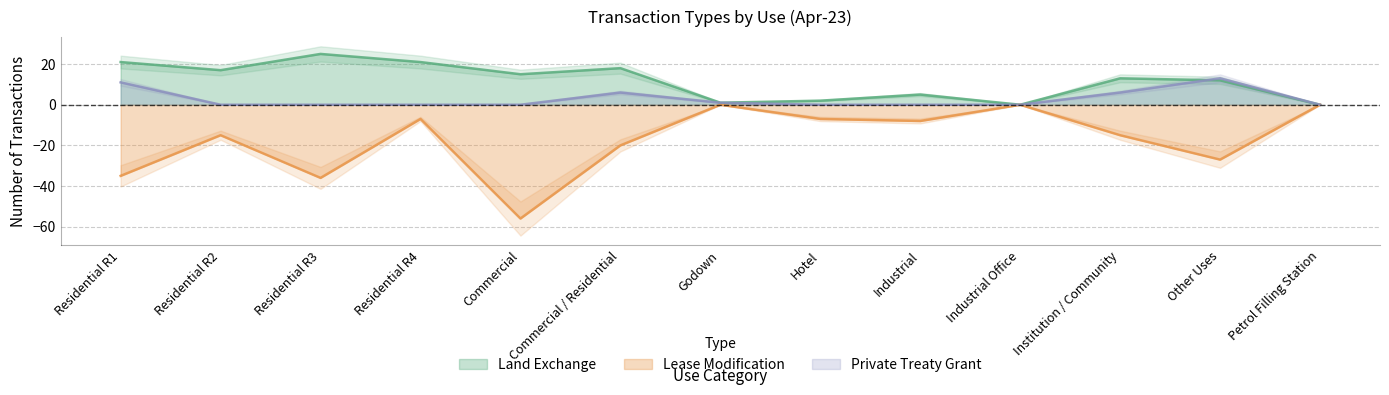

True or false: Lease Modification and Land Exchange cross at least once.

False